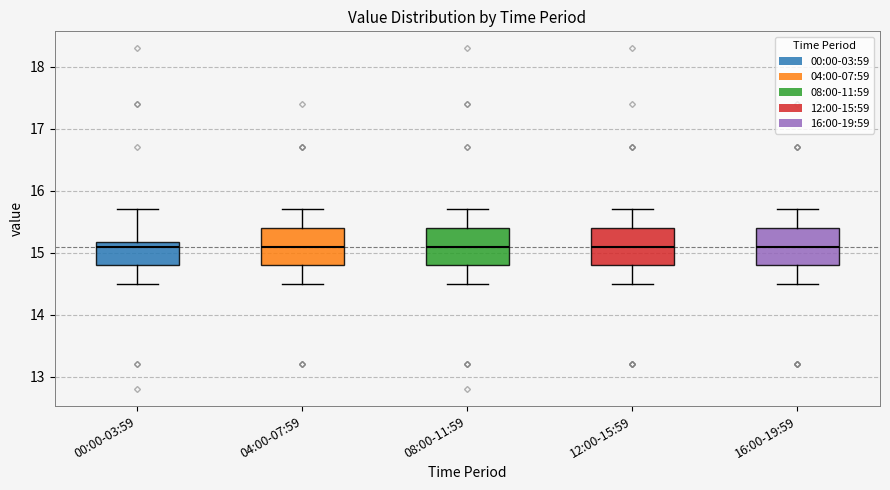

Reading left to right, read every box against the y-axis: the position of its median line, the range the box covers, and the ends of its whiskers. The values are not printed on the chart, so give them approximately, as read against the axis.

00:00-03:59: median 15.1, box 14.8 to 15.2, whiskers 14.5 to 15.7
04:00-07:59: median 15.1, box 14.8 to 15.4, whiskers 14.5 to 15.7
08:00-11:59: median 15.1, box 14.8 to 15.4, whiskers 14.5 to 15.7
12:00-15:59: median 15.1, box 14.8 to 15.4, whiskers 14.5 to 15.7
16:00-19:59: median 15.1, box 14.8 to 15.4, whiskers 14.5 to 15.7